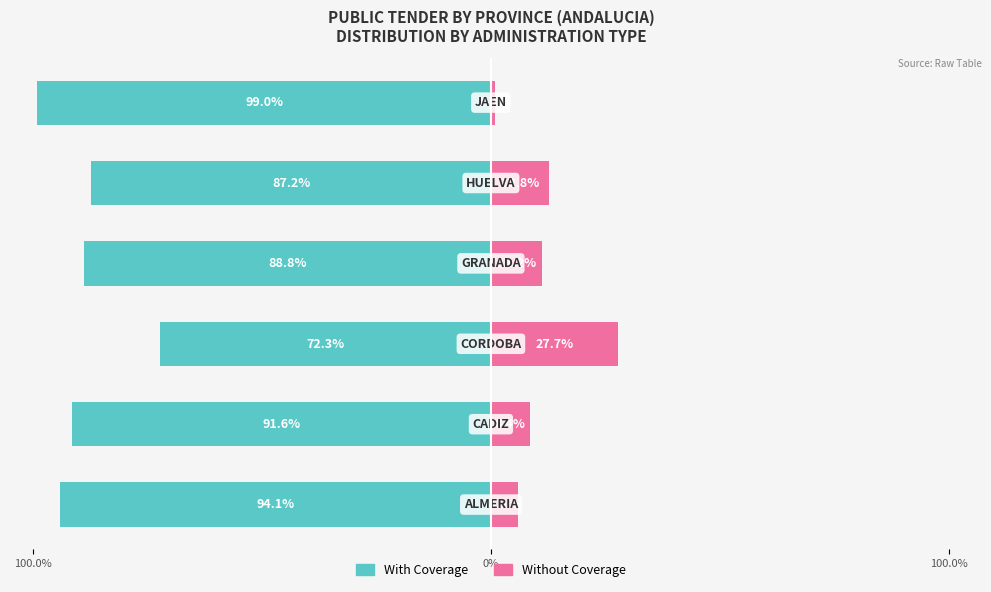

What is the label of the 1st bar from the left?

100.0%